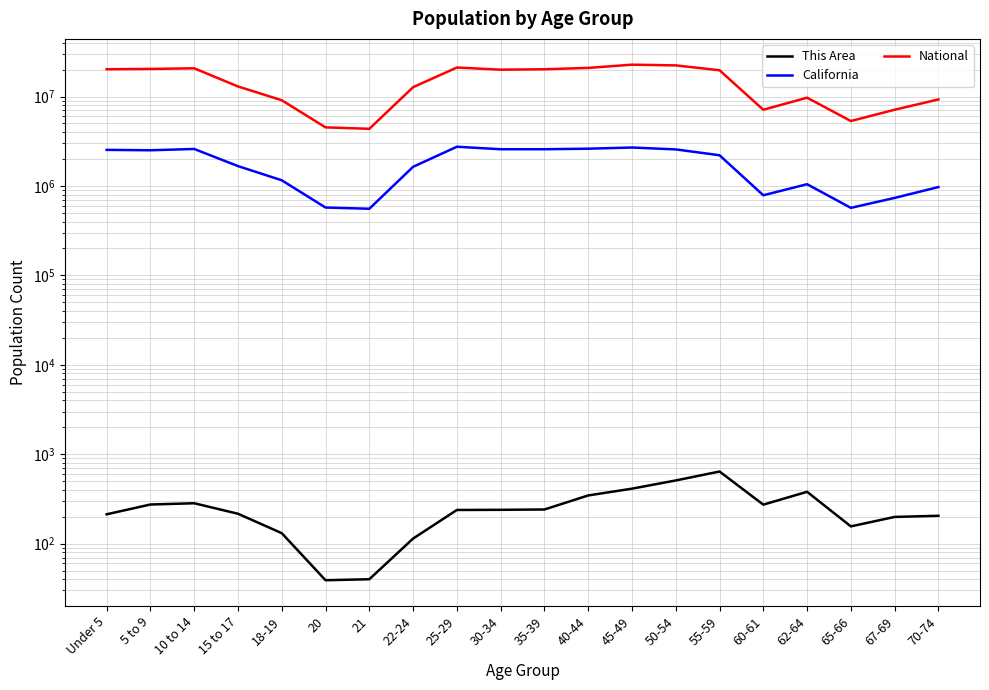

At which category is the sum across all series the highest?

45-49